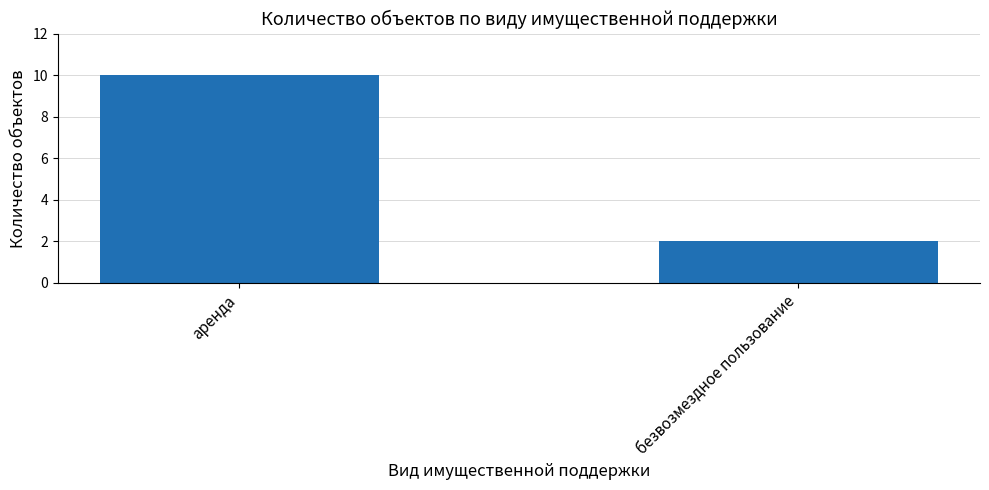

What is the difference between the maximum and minimum values?

8